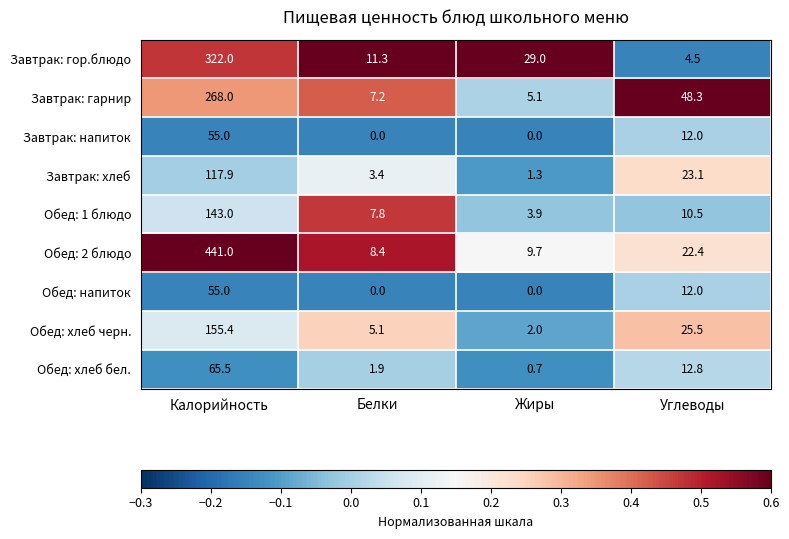

What is the difference between the maximum and minimum values in the Завтрак: гарнир series?

262.9